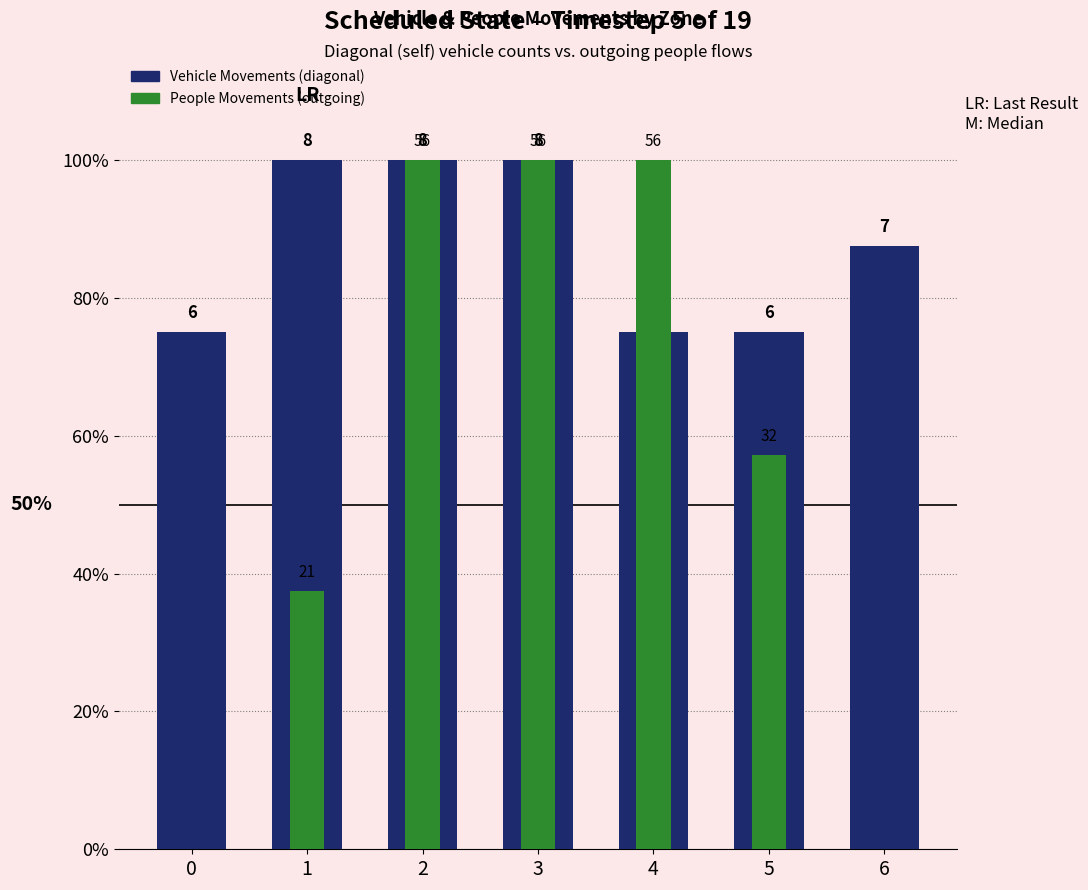

At how many categories does at least one series exceed 22?

7